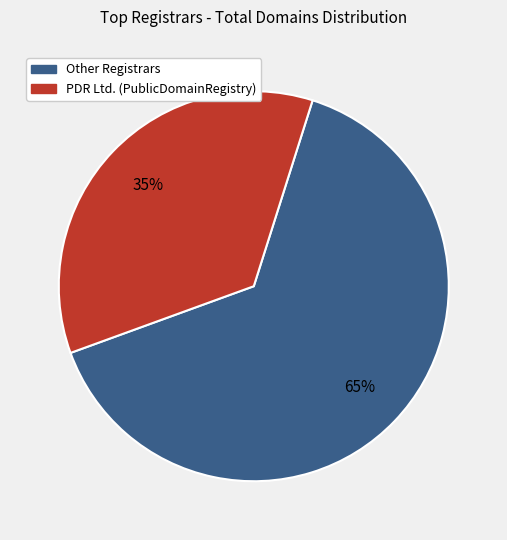

Does any single category account for the majority?

Yes